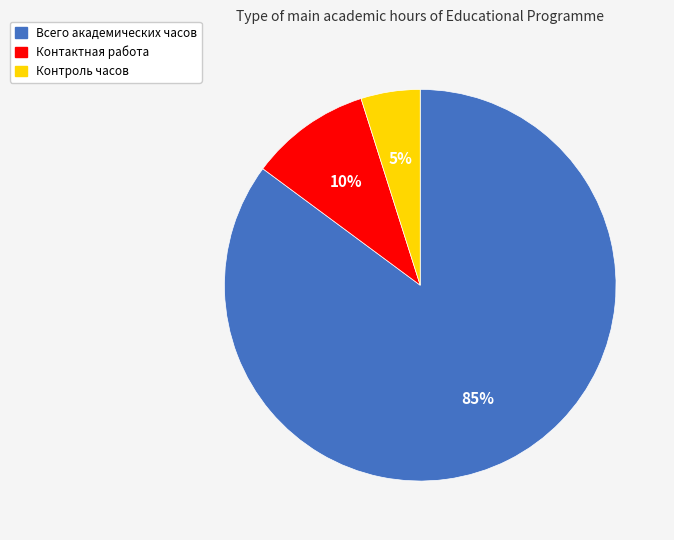

Is there a majority slice in this chart?

Yes